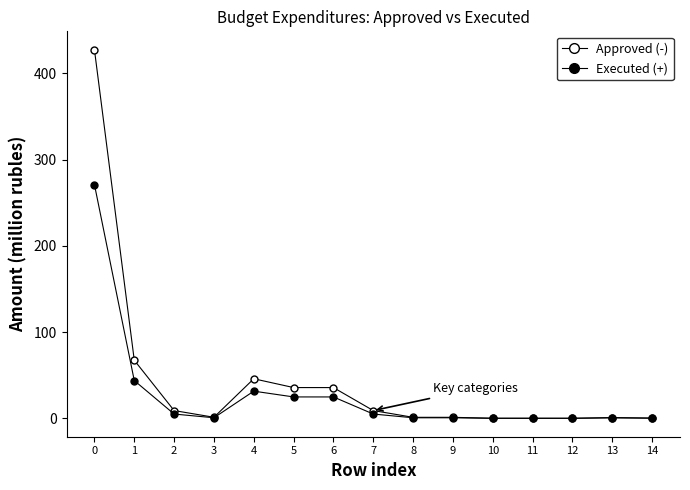

How many values in the Approved (-) series exceed 1?

10